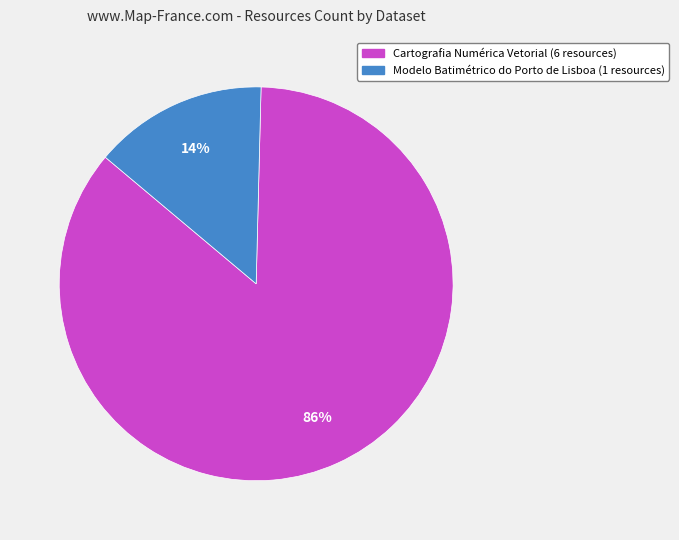

Between Modelo Batimétrico do Porto de Lisboa and Cartografia Numérica Vetorial, which is larger?

Cartografia Numérica Vetorial